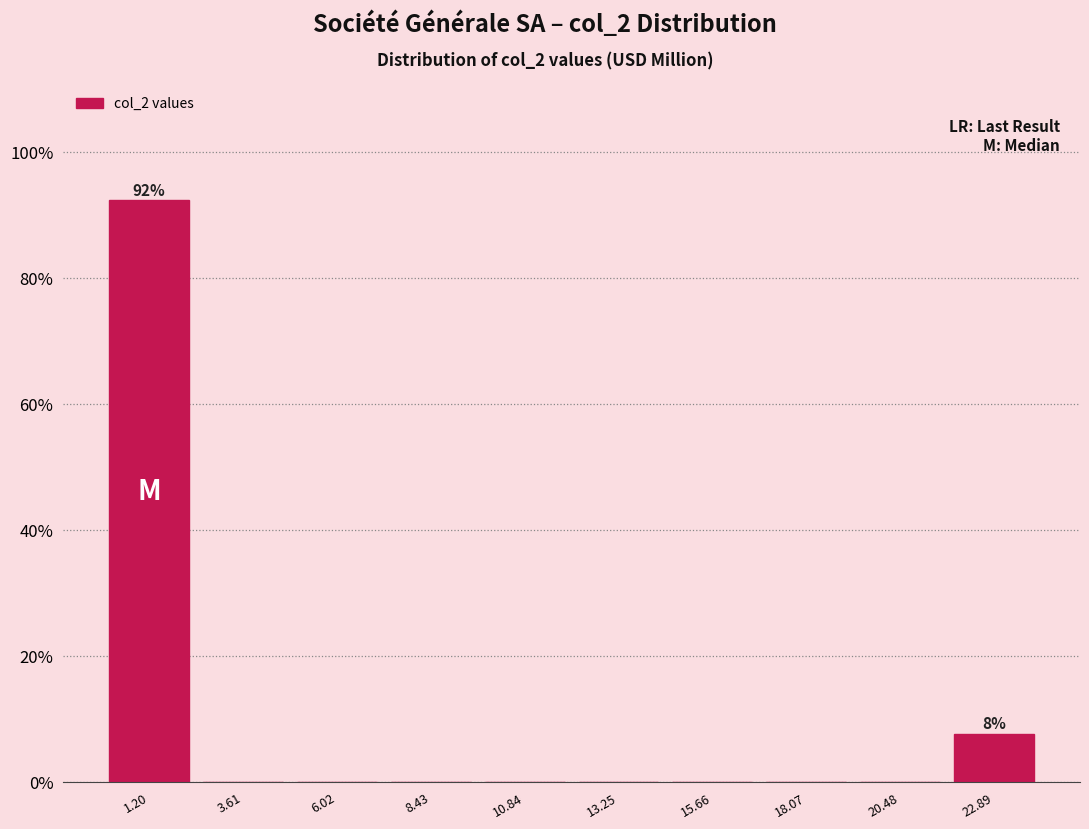

Which range on the x-axis has the tallest bar?

0.0 to 2.5